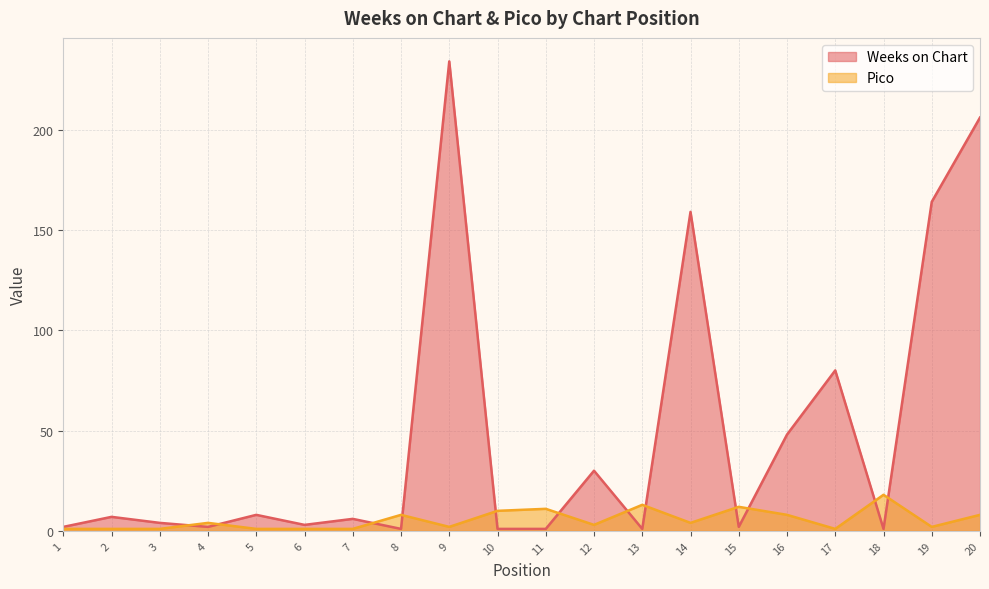

At which category is the sum across all series the highest?

9